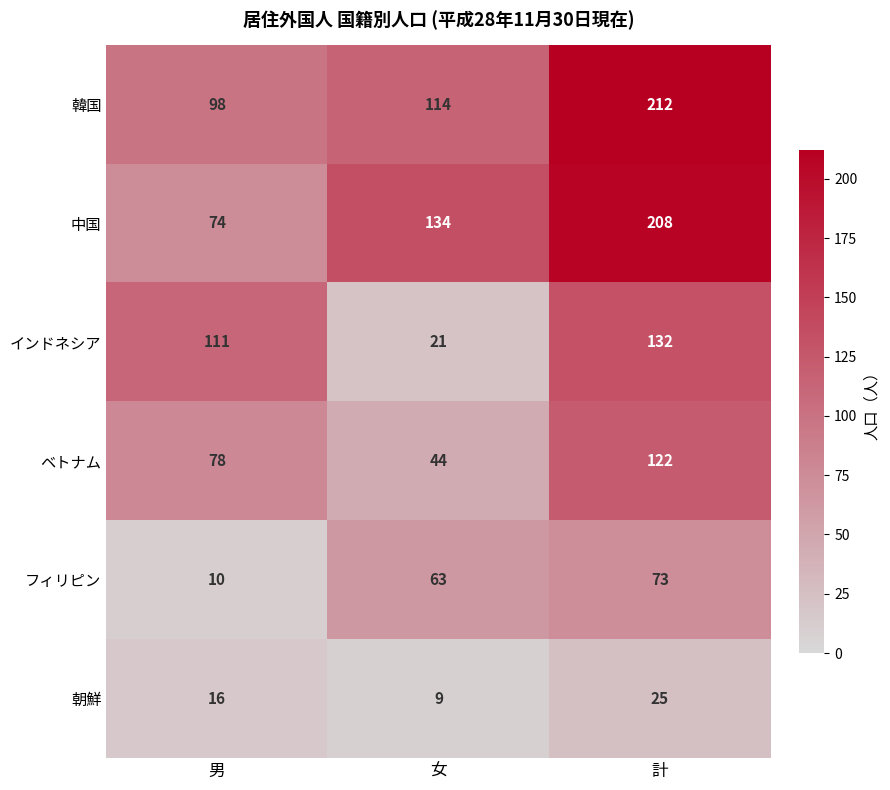

What is the minimum value shown in the chart?

9